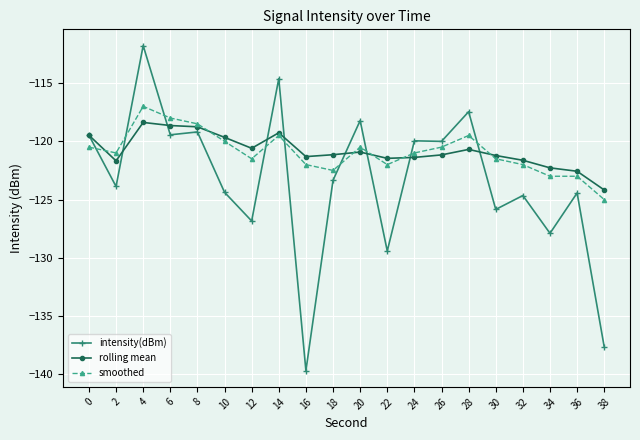

Read the rolling mean value at 24.

-121.4